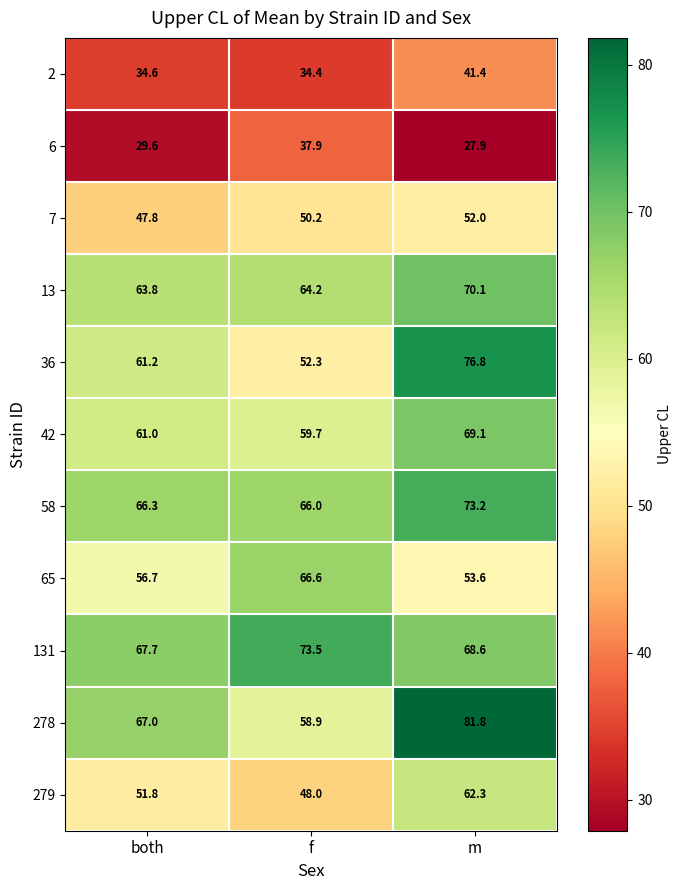

At which category is the sum across all series the highest?

m